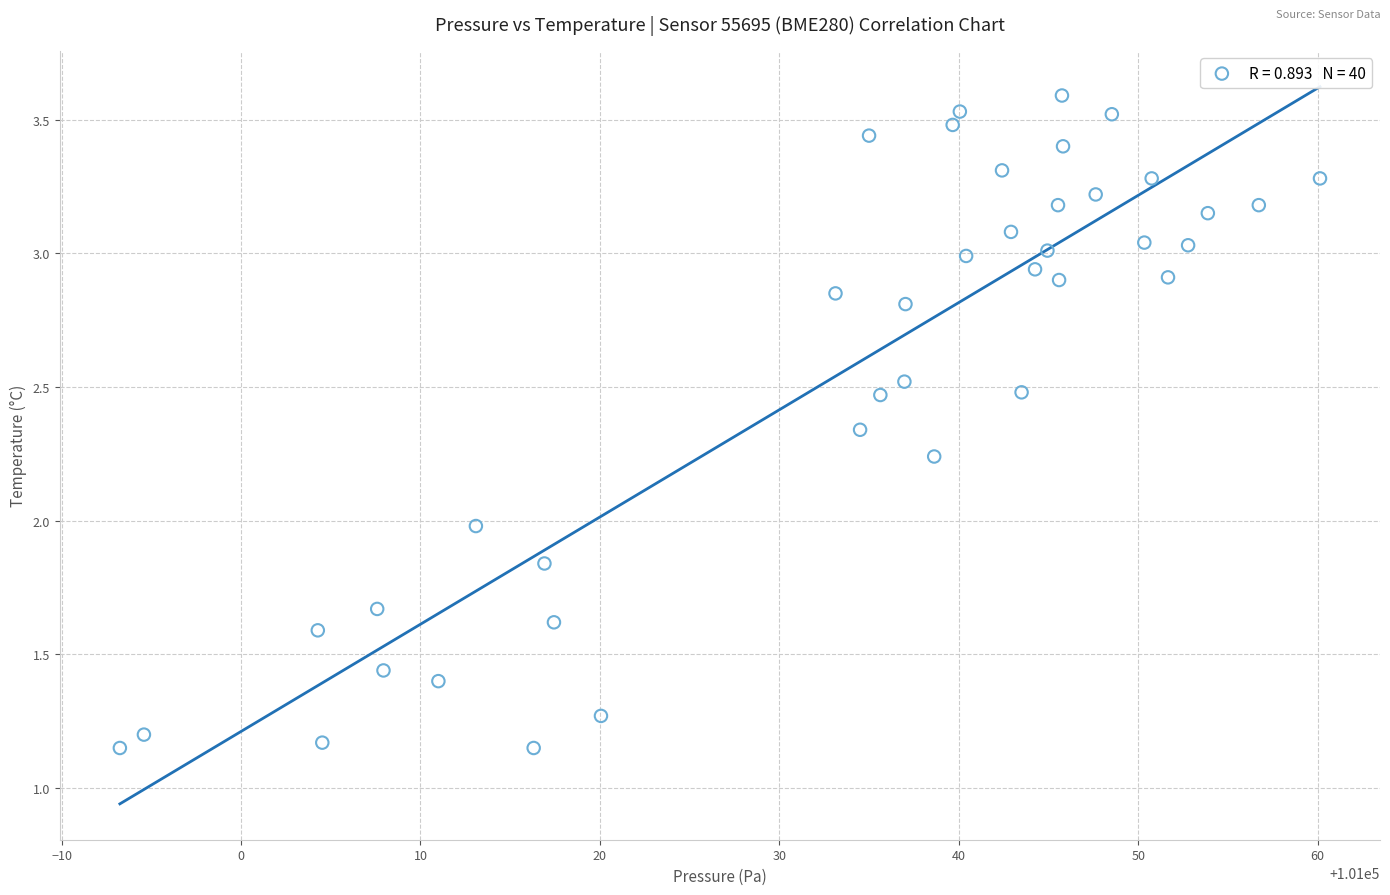

What is the range of Y values (max minus min)?

2.4